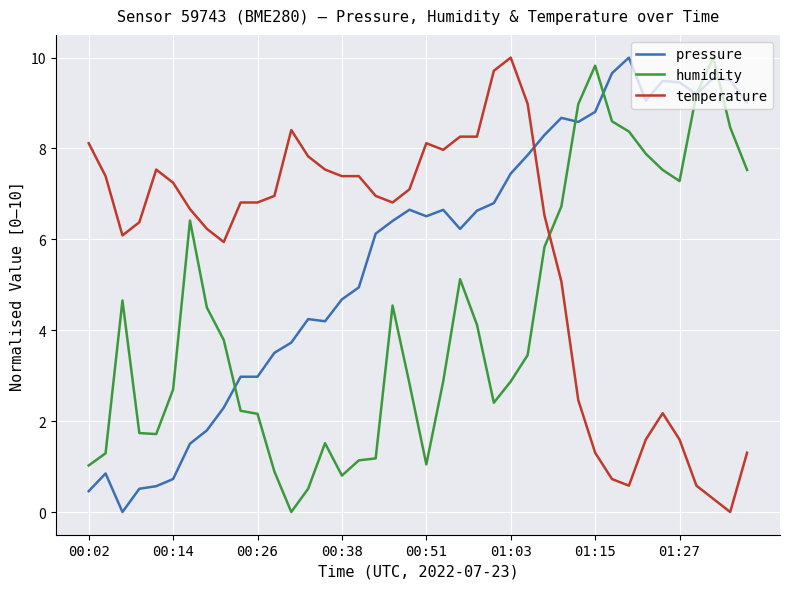

True or false: humidity has more than 1 interior local peaks.

True